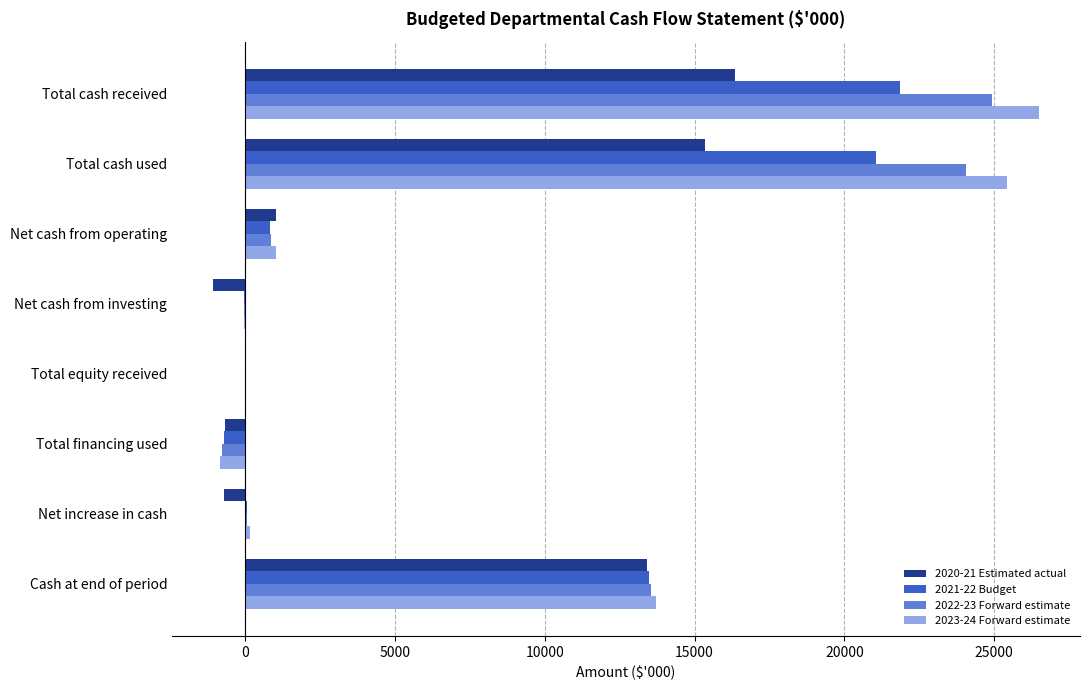

The 2022-23 Forward estimate series shows 7253 at Cash at end of period. True or false?

False